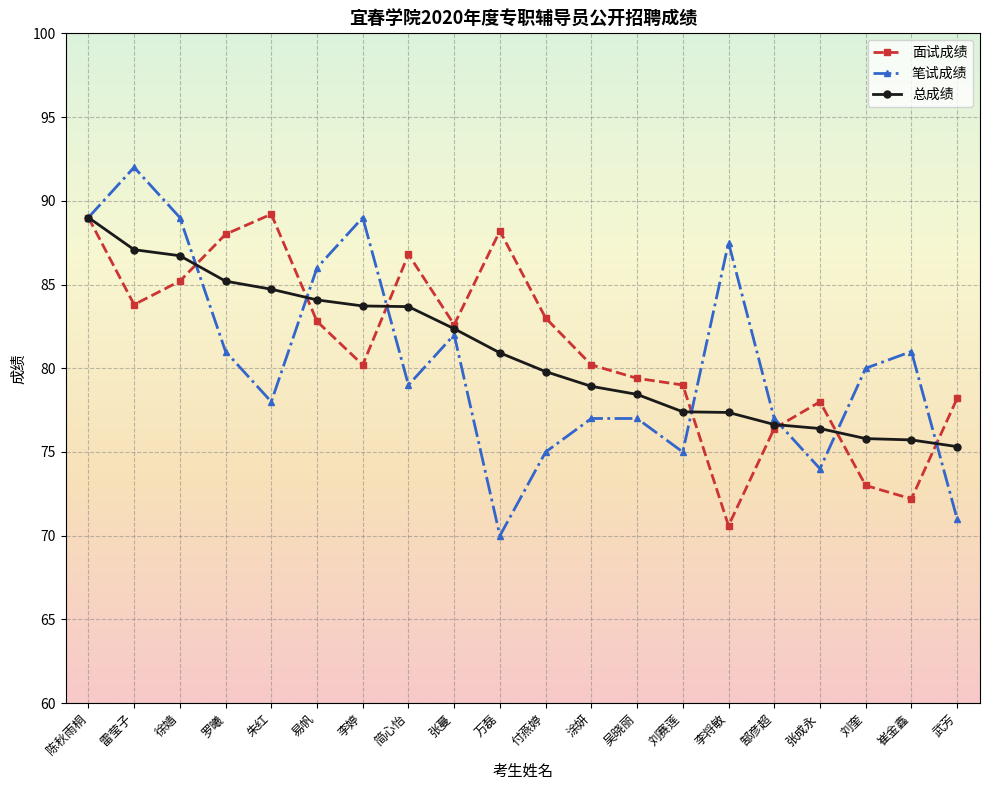

The 总成绩 series shows 82.4 at 张蔓. True or false?

True